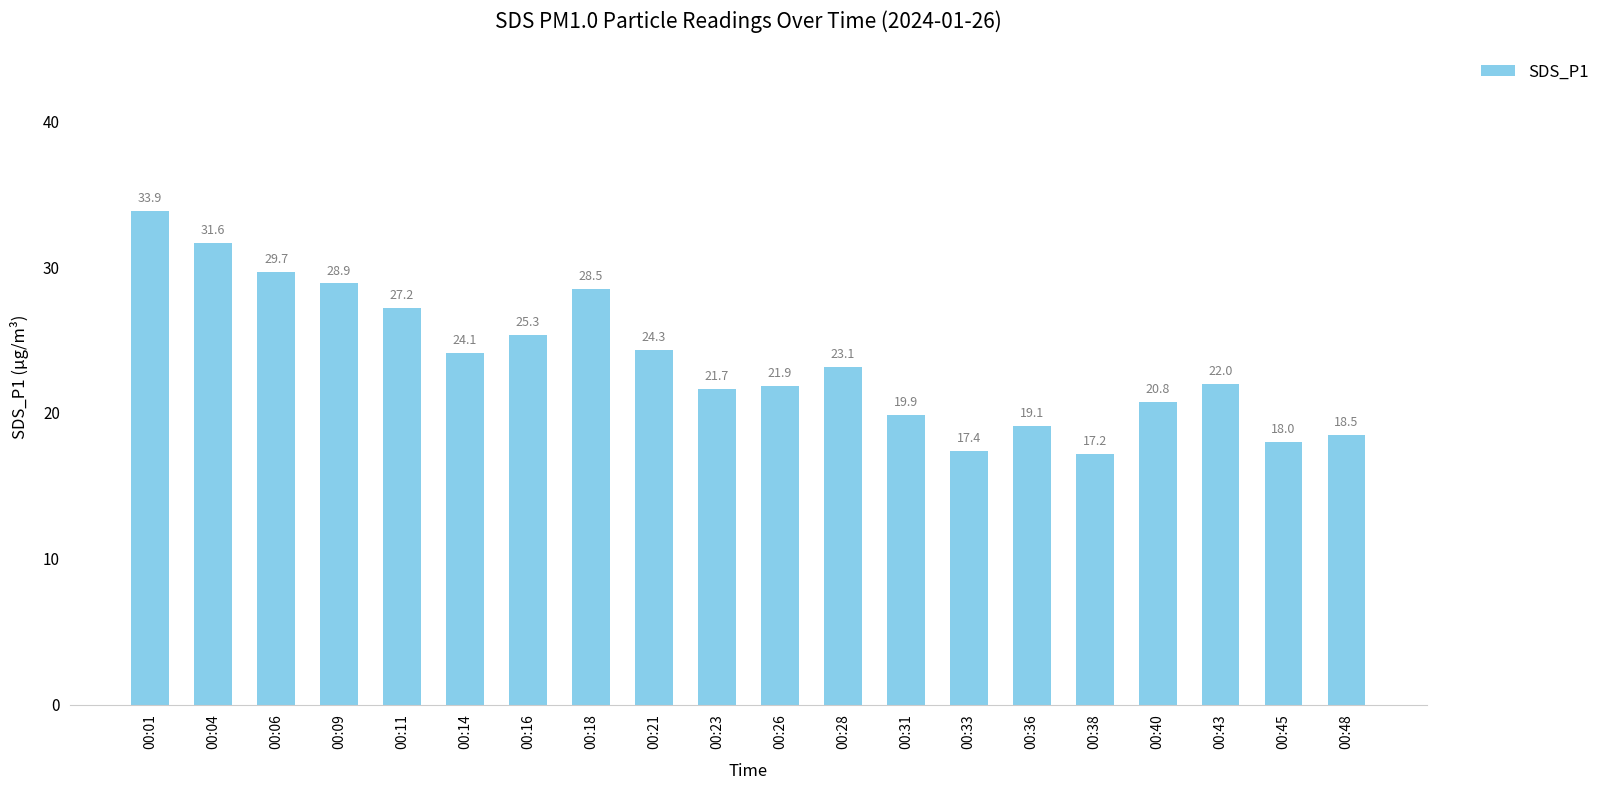

What is the change in value from 00:21 to 00:31?

-4.4